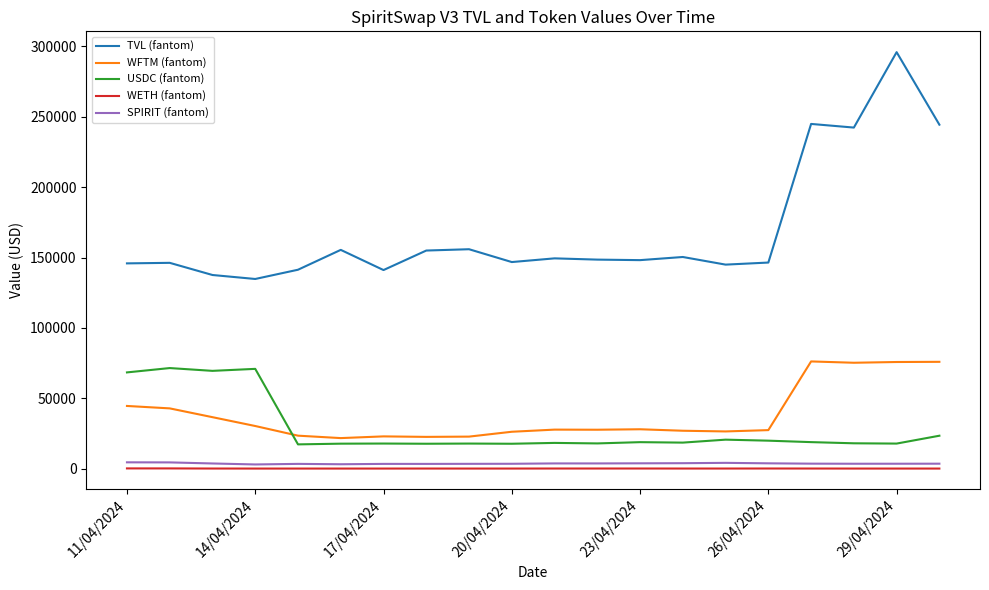

Which series has the widest spread of values?

TVL (fantom)